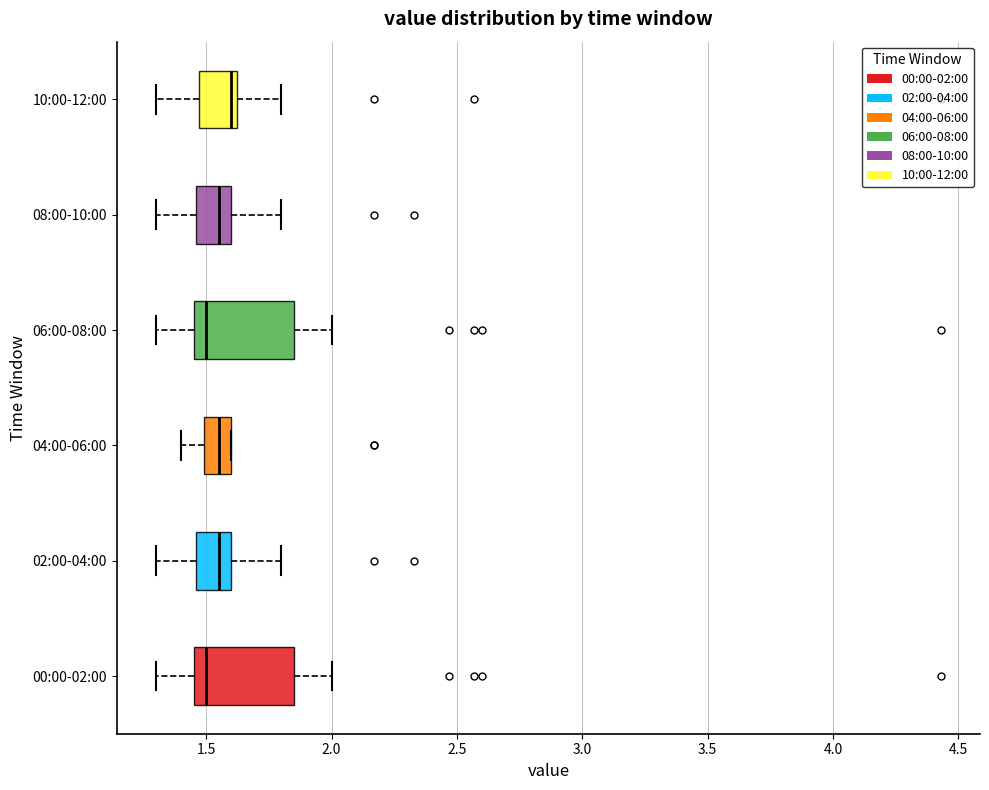

Reading bottom to top, transcribe this box plot: for each box, give where its median line is, the range the box spans, and where its two whiskers end, as read against the x-axis. The values are not printed on the chart, so give them approximately, as read against the axis.

00:00-02:00: median 1.50, box 1.45 to 1.85, whiskers 1.30 to 2.00
02:00-04:00: median 1.55, box 1.45 to 1.60, whiskers 1.30 to 1.80
04:00-06:00: median 1.55, box 1.50 to 1.60, whiskers 1.40 to 1.60
06:00-08:00: median 1.50, box 1.45 to 1.85, whiskers 1.30 to 2.00
08:00-10:00: median 1.55, box 1.45 to 1.60, whiskers 1.30 to 1.80
10:00-12:00: median 1.60, box 1.45 to 1.65, whiskers 1.30 to 1.80